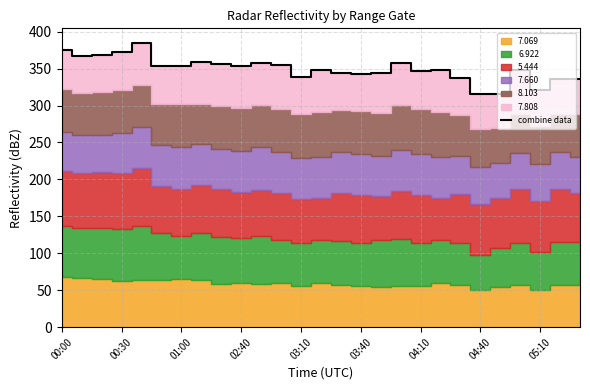

What is the minimum value for combine data?

315.1